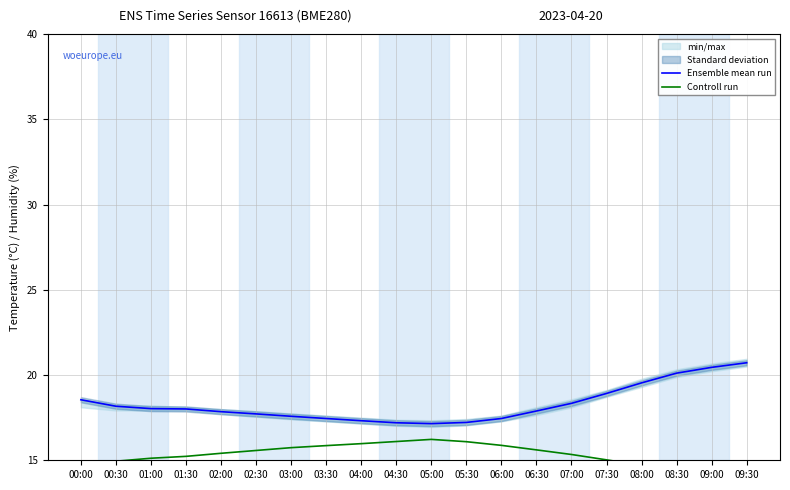

True or false: Controll run has a value of 7.3 at 07:30.

False